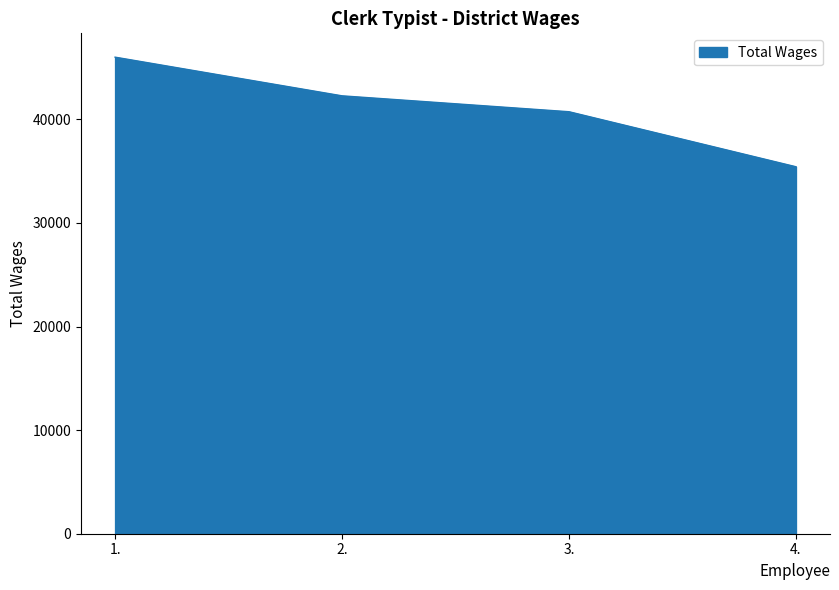

What is the difference between the maximum and minimum values?

10580